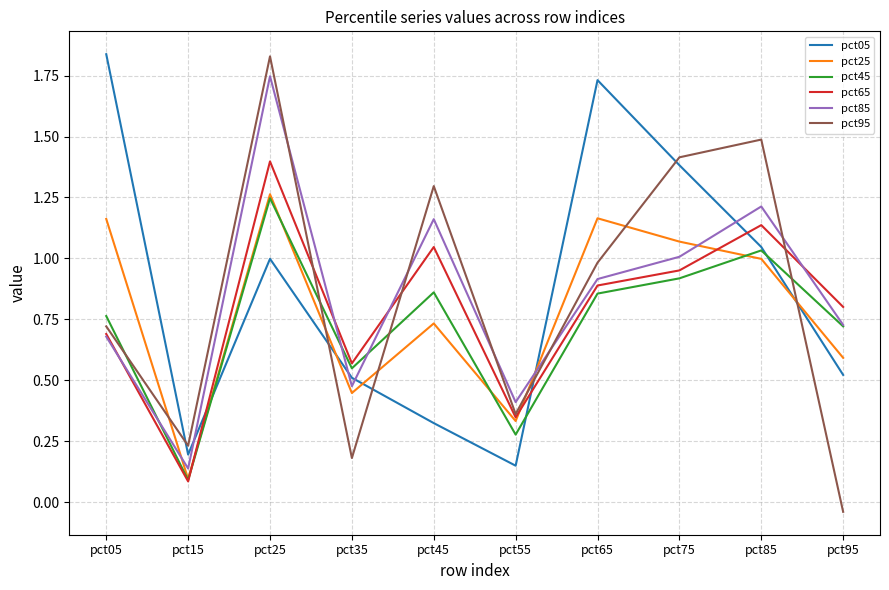

What is the sum of all pct25 values?

7.9